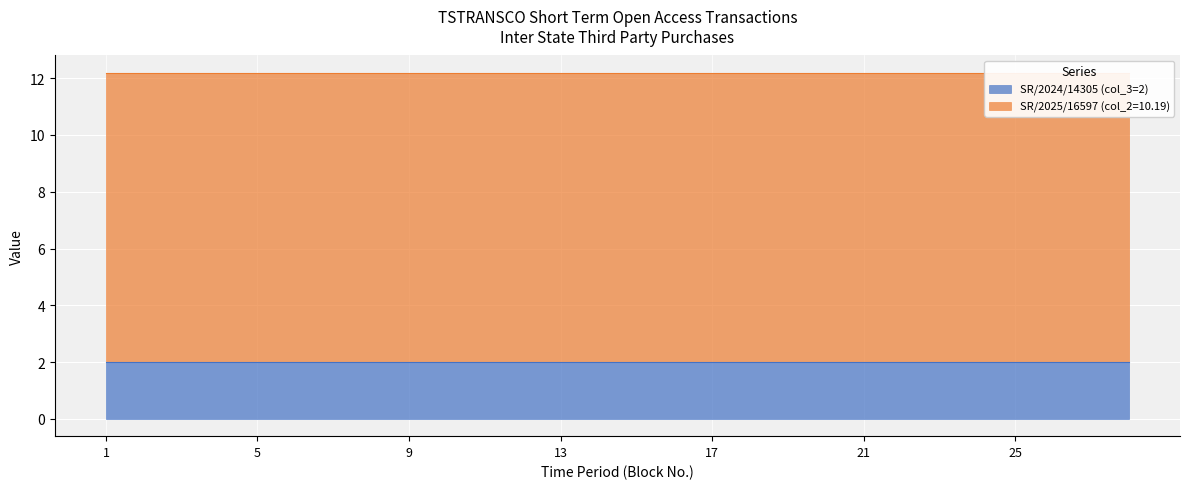

True or false: SR/2025/16597 (col_2=10.19) has a value of 5.9 at 7.

False